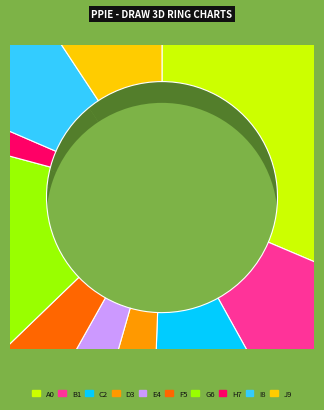

Does 交通・通信 account for over 50% of the chart?

No